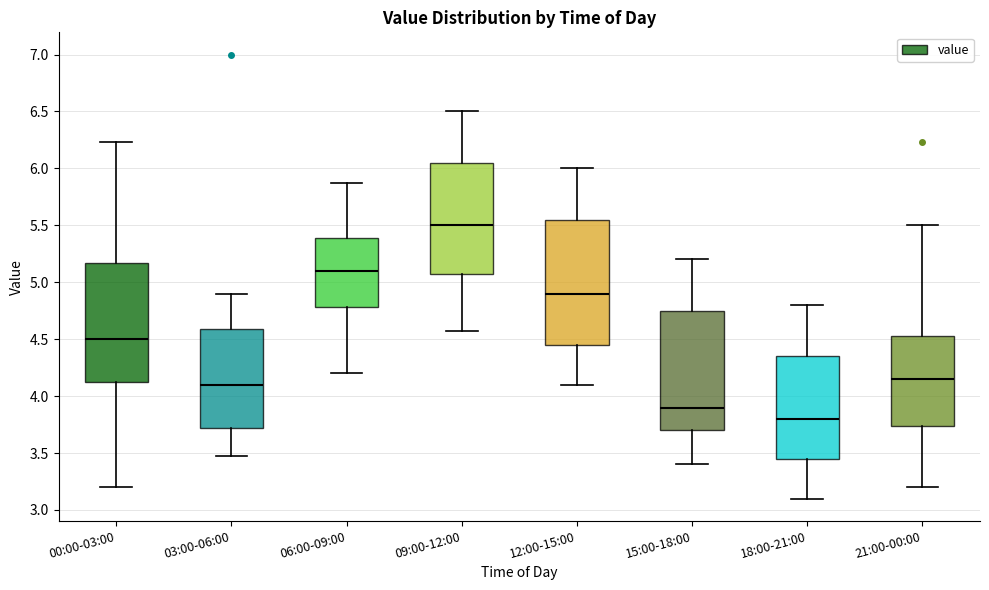

Reading left to right, read every box against the y-axis: the position of its median line, the range the box covers, and the ends of its whiskers. The values are not printed on the chart, so give them approximately, as read against the axis.

00:00-03:00: median 4.50, box 4.15 to 5.15, whiskers 3.20 to 6.25
03:00-06:00: median 4.10, box 3.70 to 4.60, whiskers 3.45 to 4.90
06:00-09:00: median 5.10, box 4.80 to 5.40, whiskers 4.20 to 5.85
09:00-12:00: median 5.50, box 5.05 to 6.05, whiskers 4.55 to 6.50
12:00-15:00: median 4.90, box 4.45 to 5.55, whiskers 4.10 to 6.00
15:00-18:00: median 3.90, box 3.70 to 4.75, whiskers 3.40 to 5.20
18:00-21:00: median 3.80, box 3.45 to 4.35, whiskers 3.10 to 4.80
21:00-00:00: median 4.15, box 3.75 to 4.55, whiskers 3.20 to 5.50